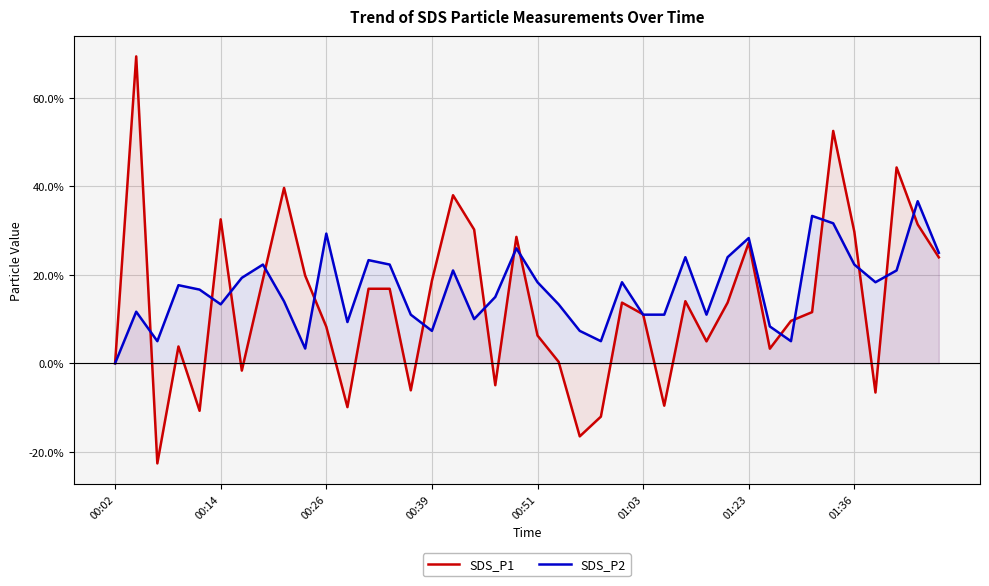

Which series has the largest range (max minus min)?

SDS_P1